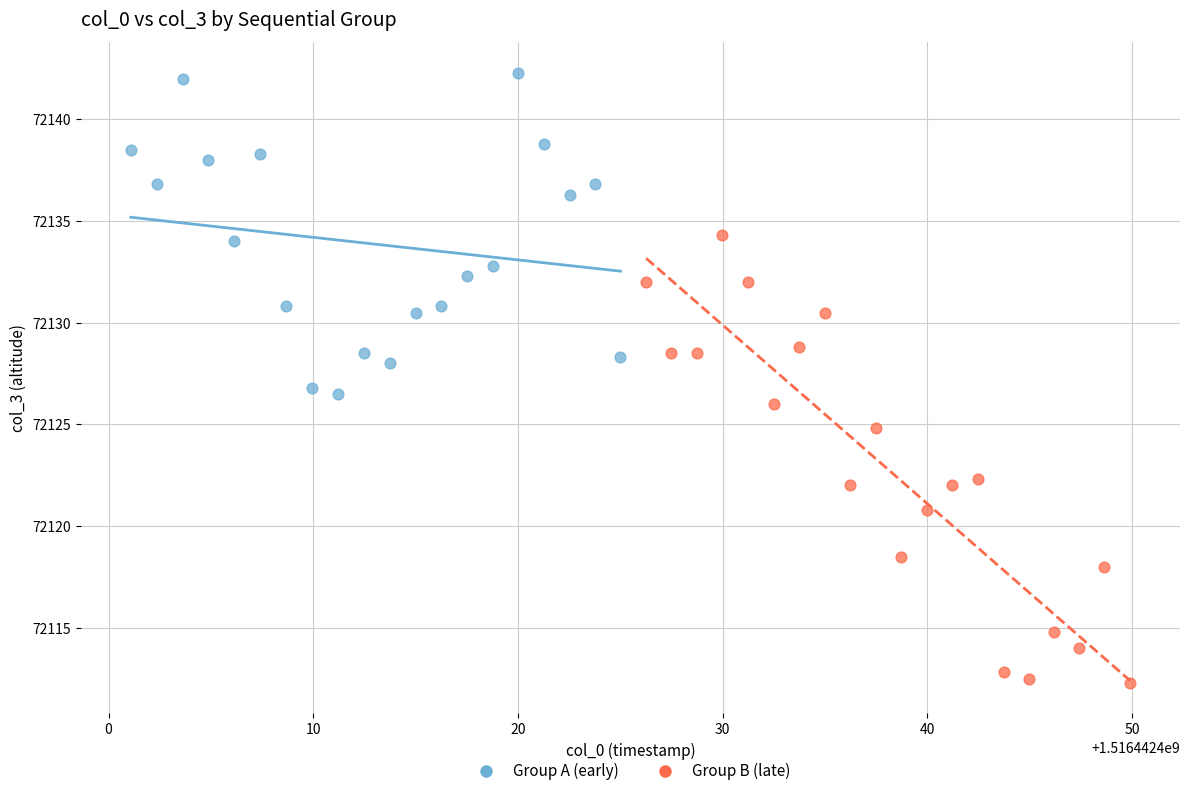

Which series has the largest Y range (max minus min)?

Group B (late)